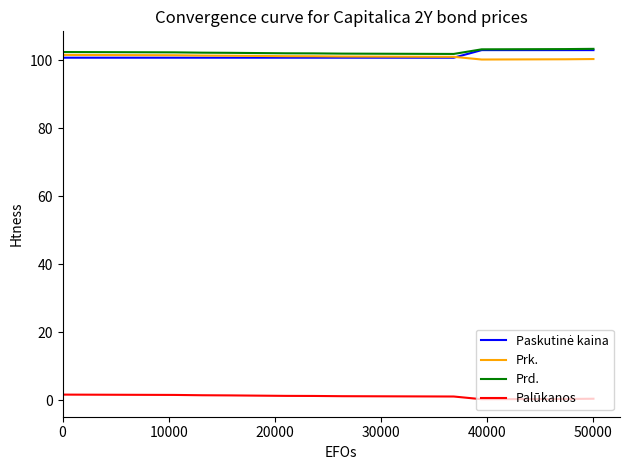

What is the maximum value shown in the chart?

103.4